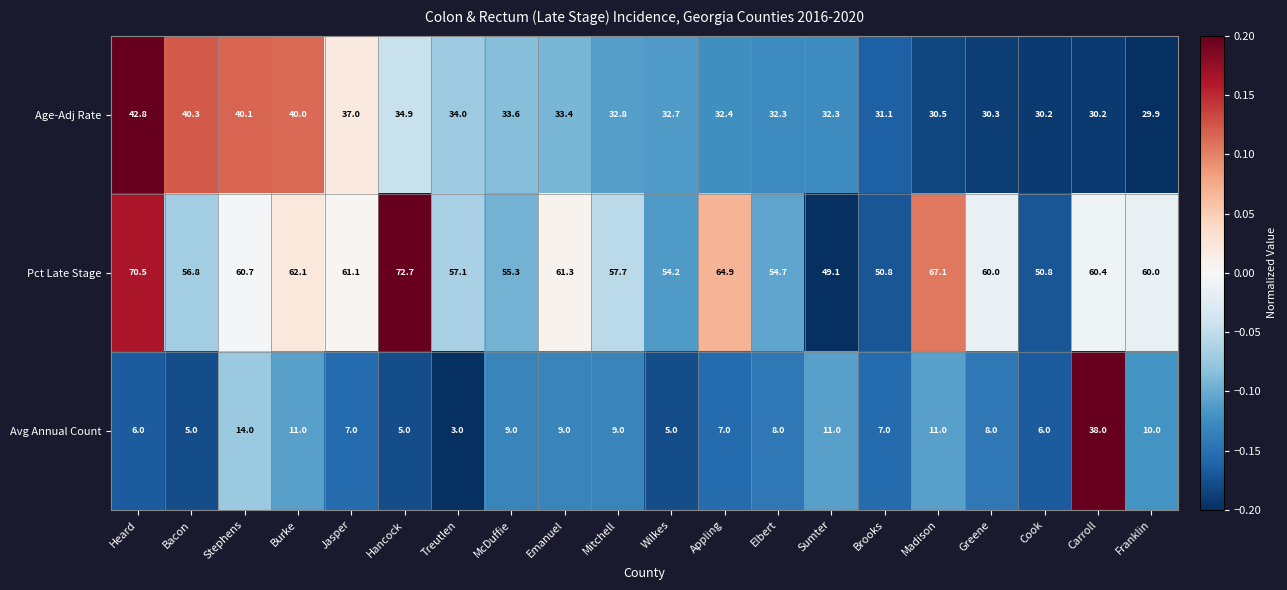

How many series are shown in this chart?

3